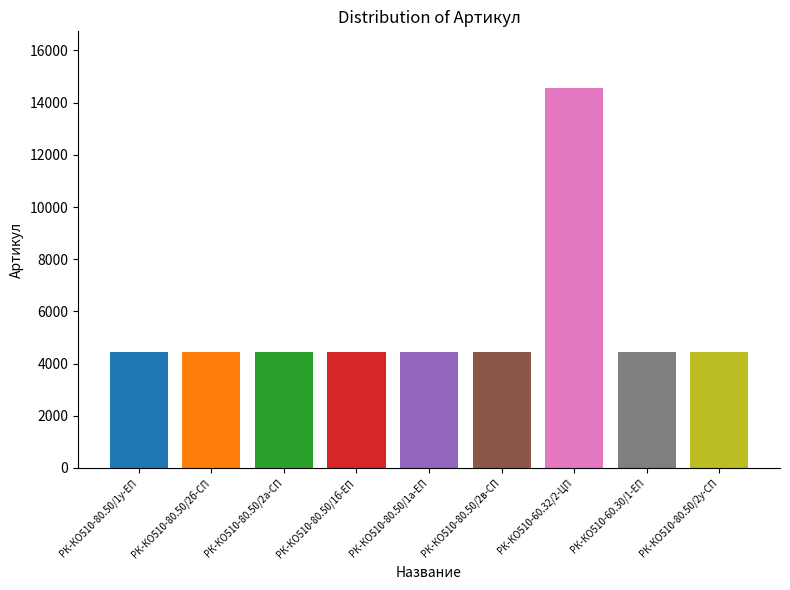

What is the approximate value at РК-КО510-80.50/1а-ЕП, to the nearest 50?

4450